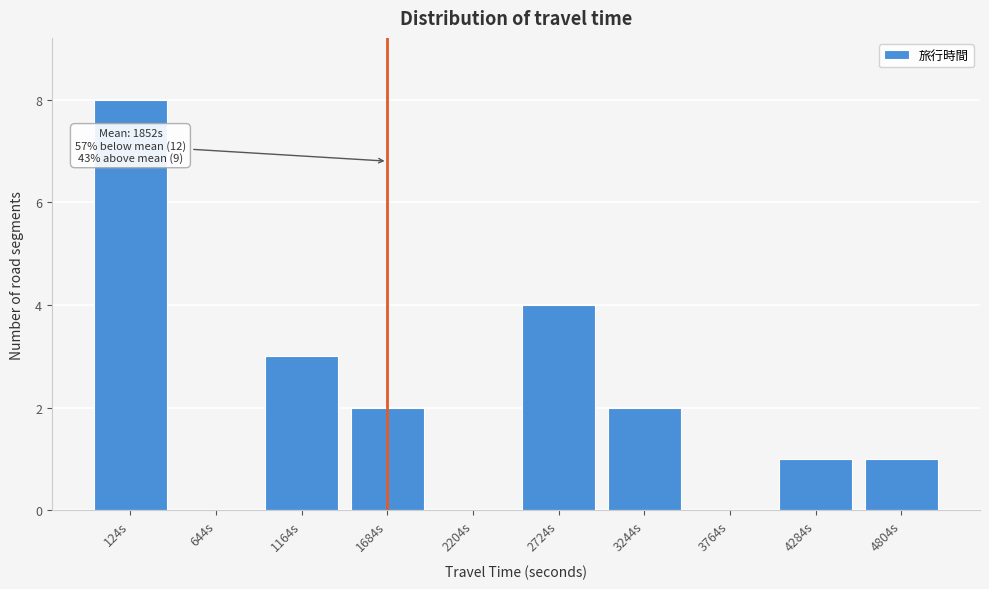

Reading left to right, extract all data points from this chart.

124s=8	644s=0	1164s=3	1684s=2	2204s=0	2724s=4	3244s=2	3764s=0	4284s=1	4804s=1